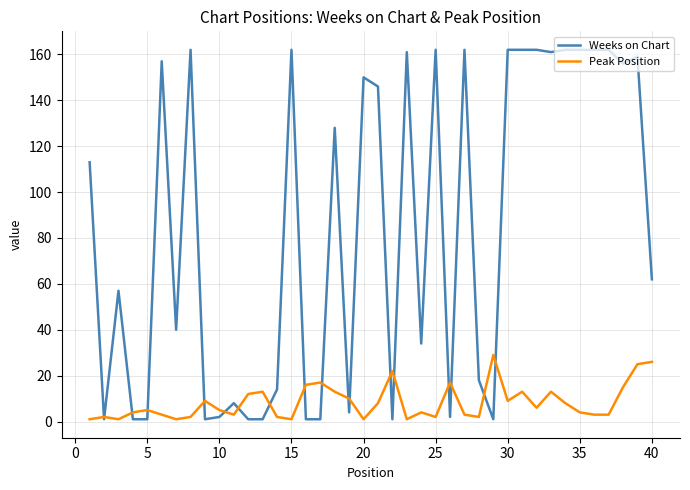

What is the minimum value shown in the chart?

1